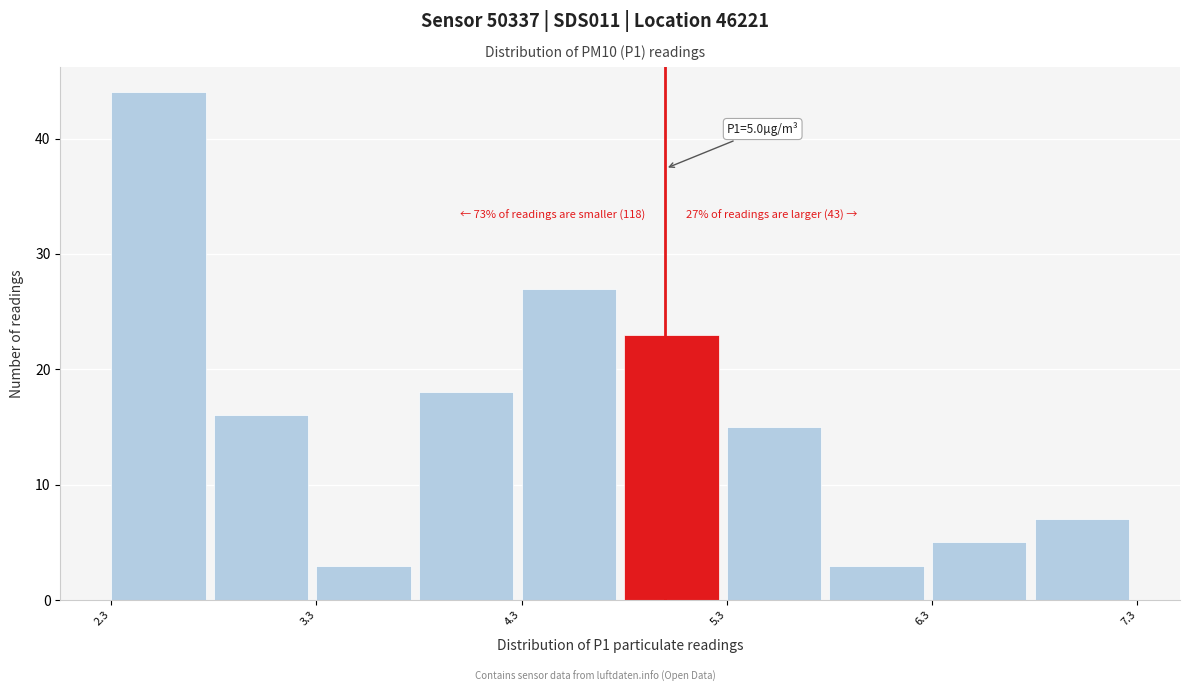

Which range on the x-axis has the tallest bar?

2.3 to 2.8